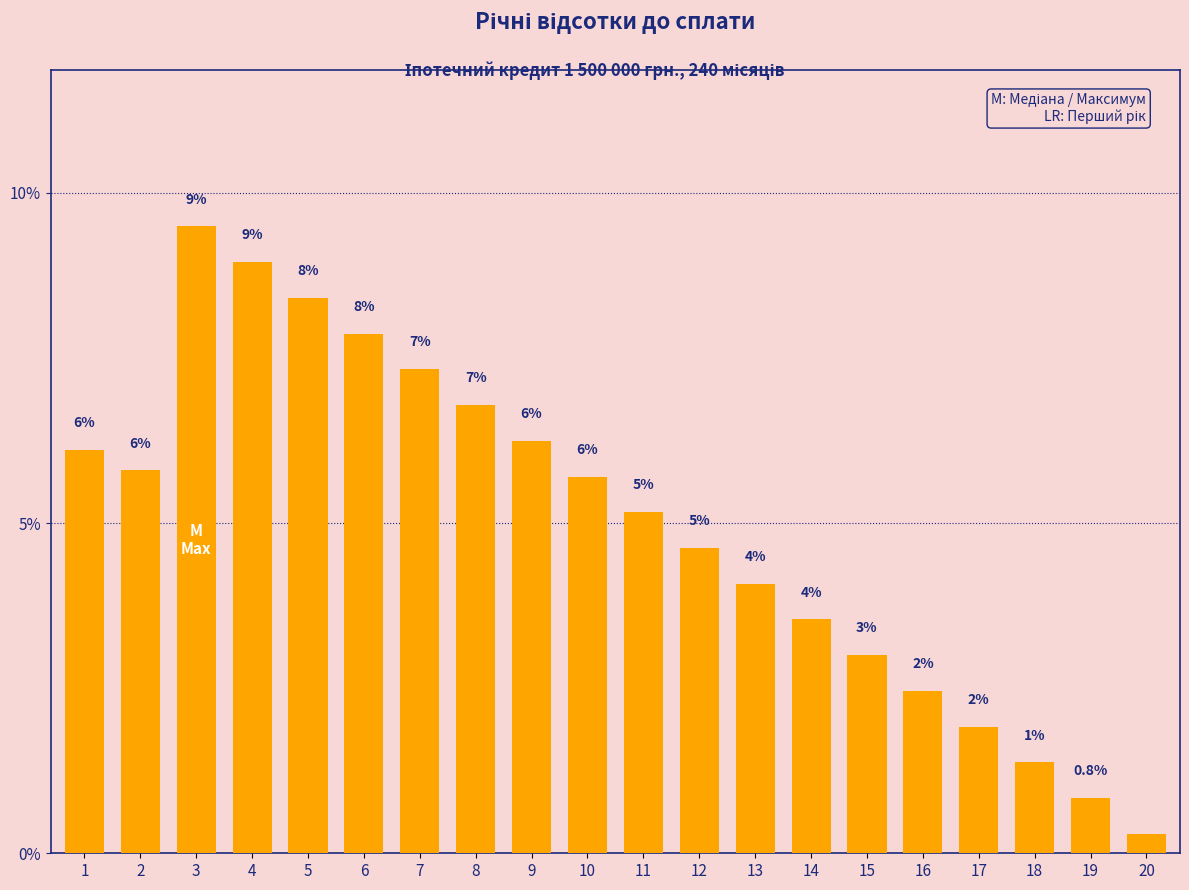

How many bars are there in total?

20